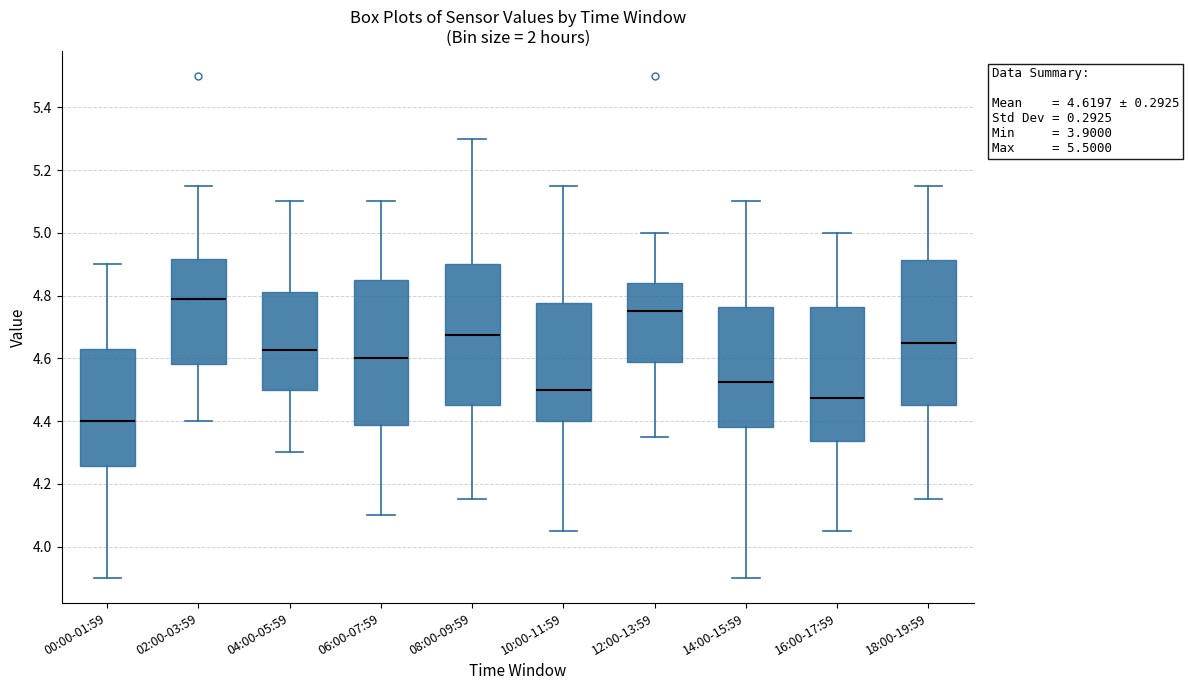

Which box's median line is the lowest?

00:00-01:59